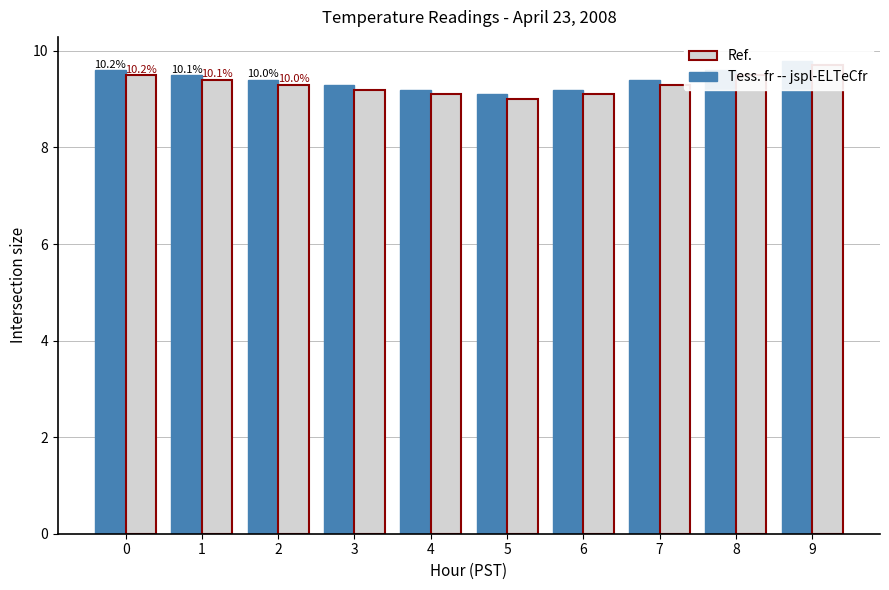

List the series in order of their peak value, lowest first.

Ref., Tess. fr -- jspl-ELTeCfr